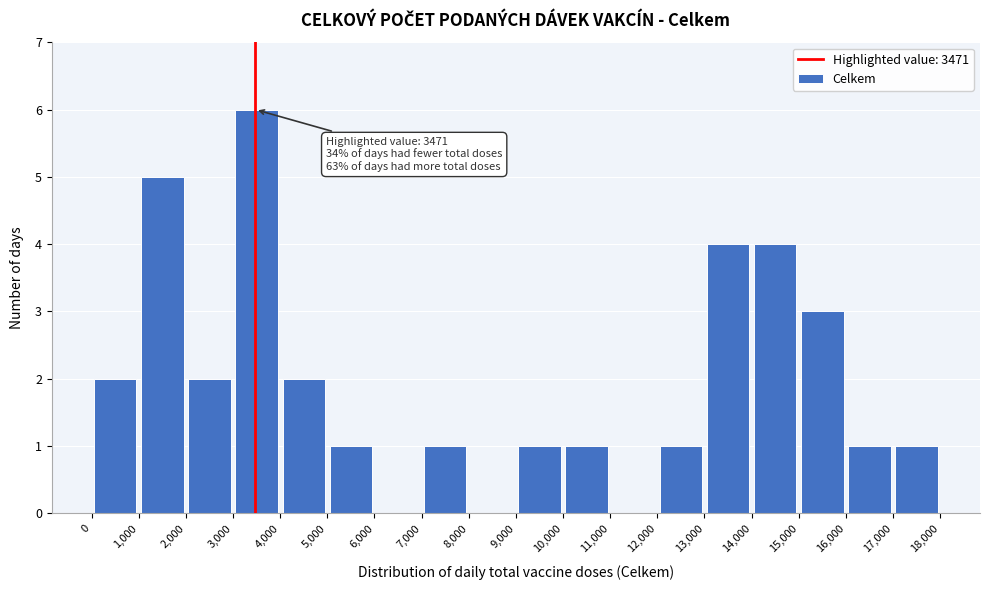

Which range on the x-axis has the tallest bar?

3,000 to 4,000